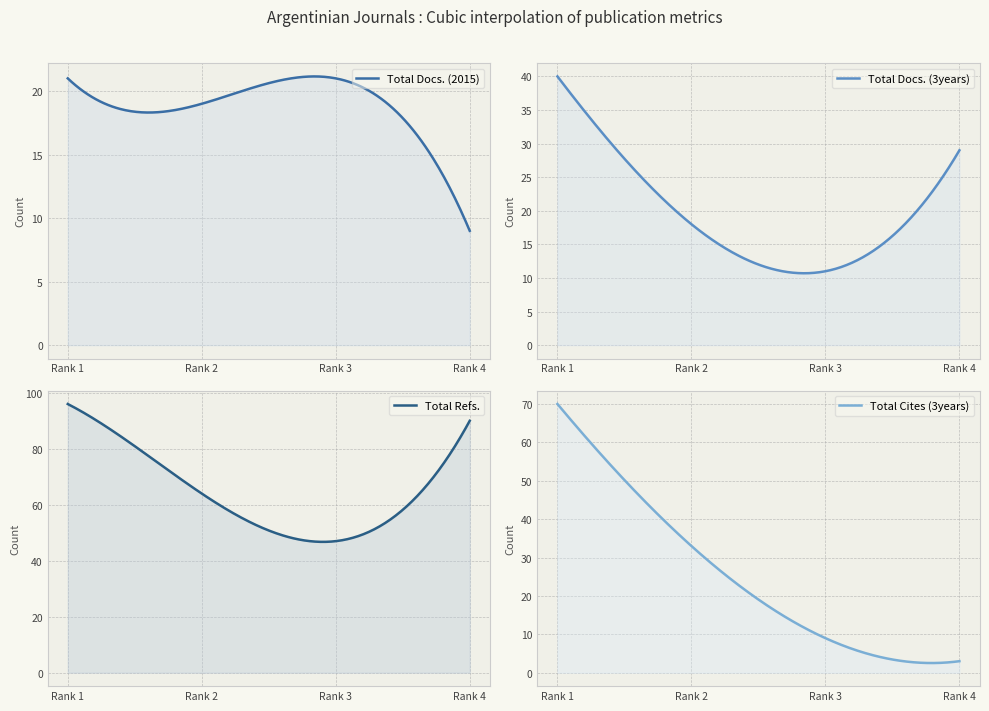

Which category has the lowest value in the Total Docs. (2015) series?

4